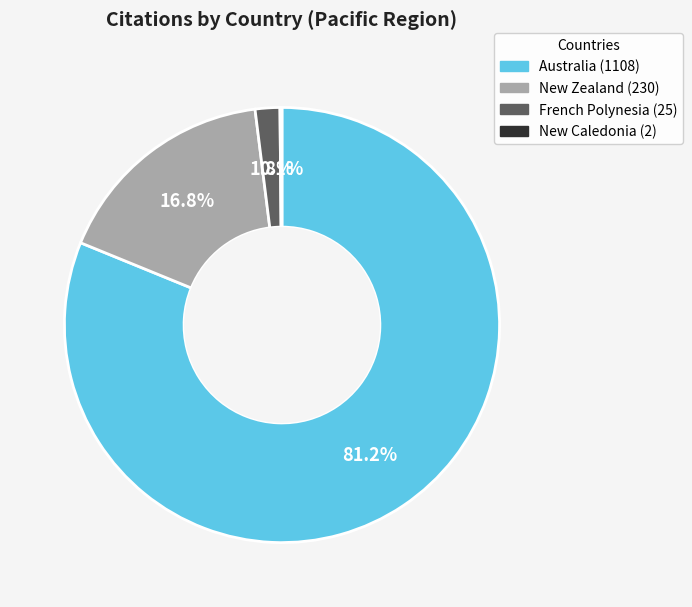

Is it true that Australia is 81% of the pie?

True